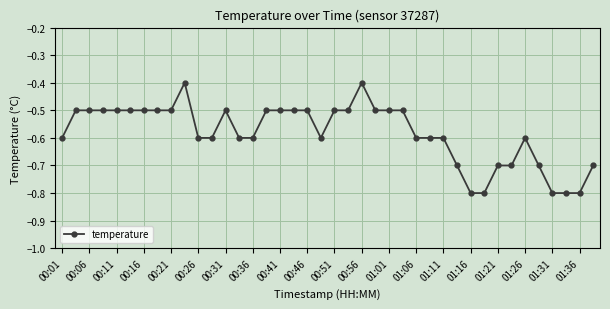

What is the difference between the second highest and minimum values?

0.4